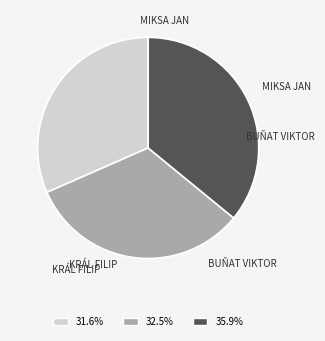

Is there a majority slice in this chart?

No